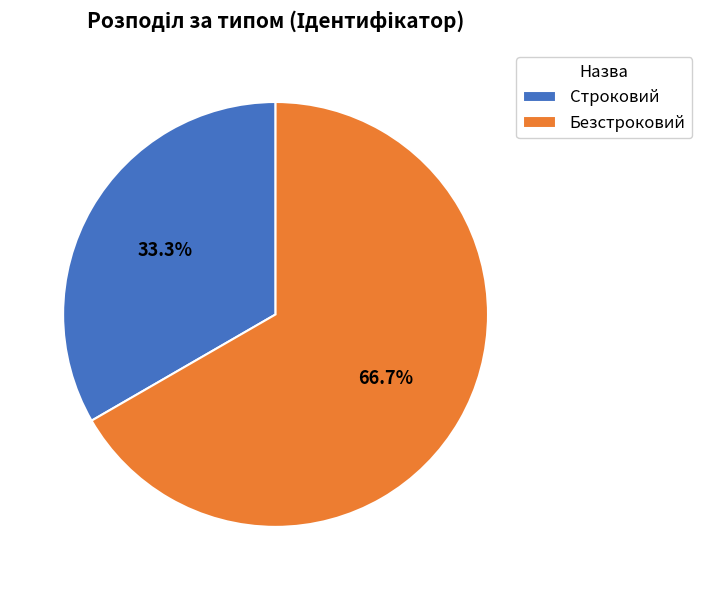

How many slices are in this pie chart?

2